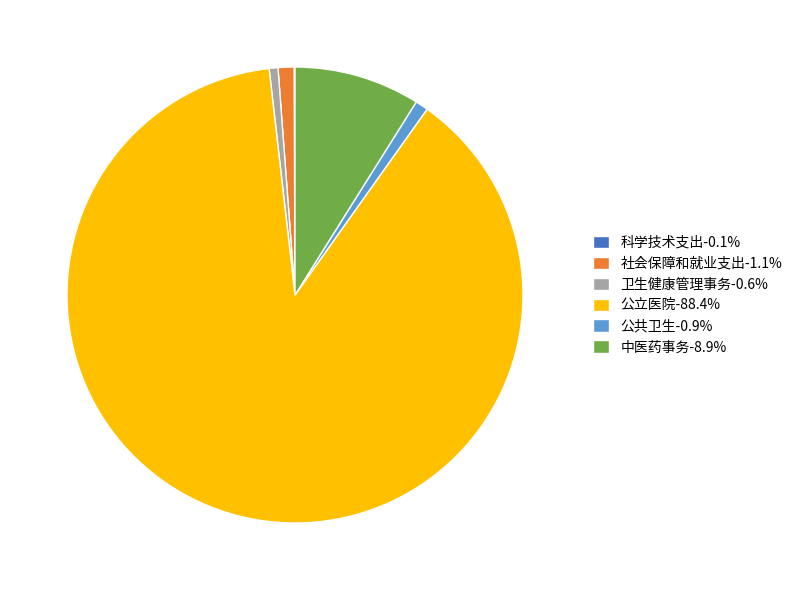

Is the sum of 公共卫生-0.9% and 公立医院-88.4% greater than half?

Yes